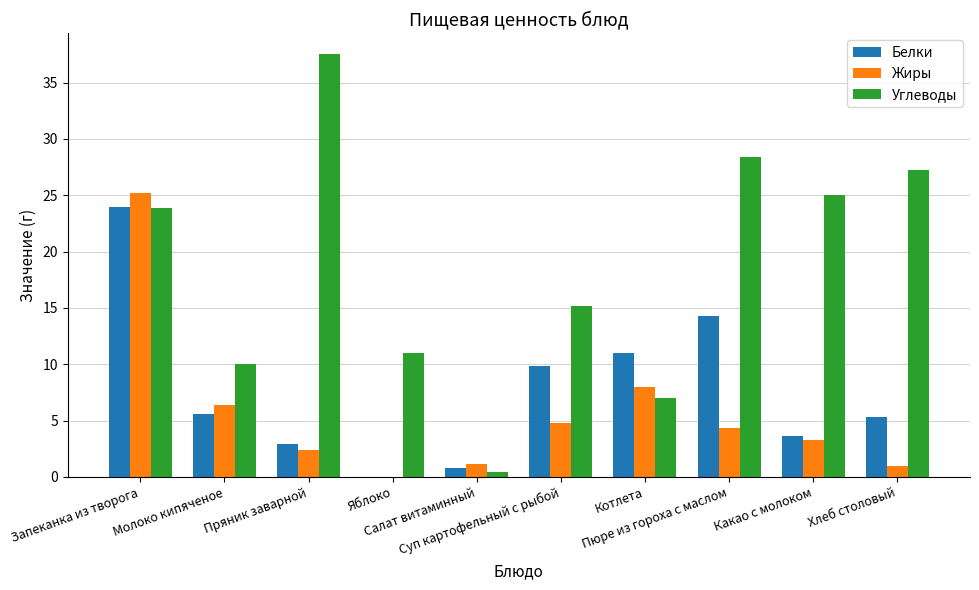

Which series has the largest total across all categories?

Углеводы